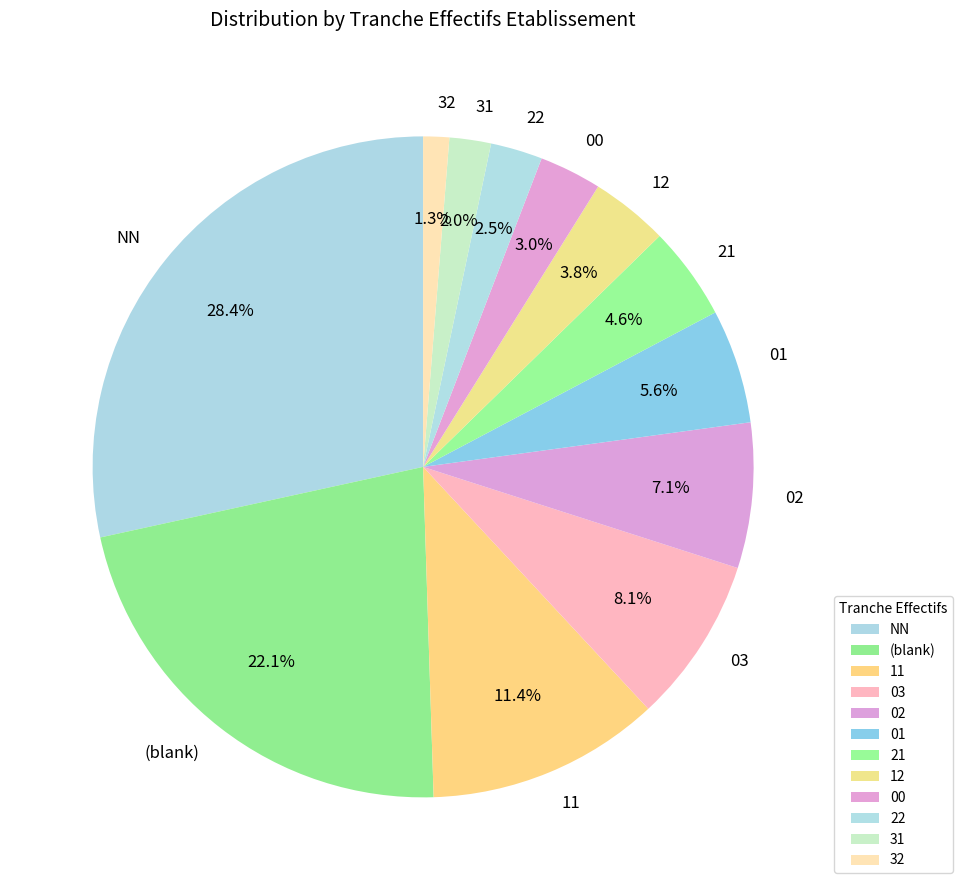

Is there any slice that represents more than half of the pie?

No